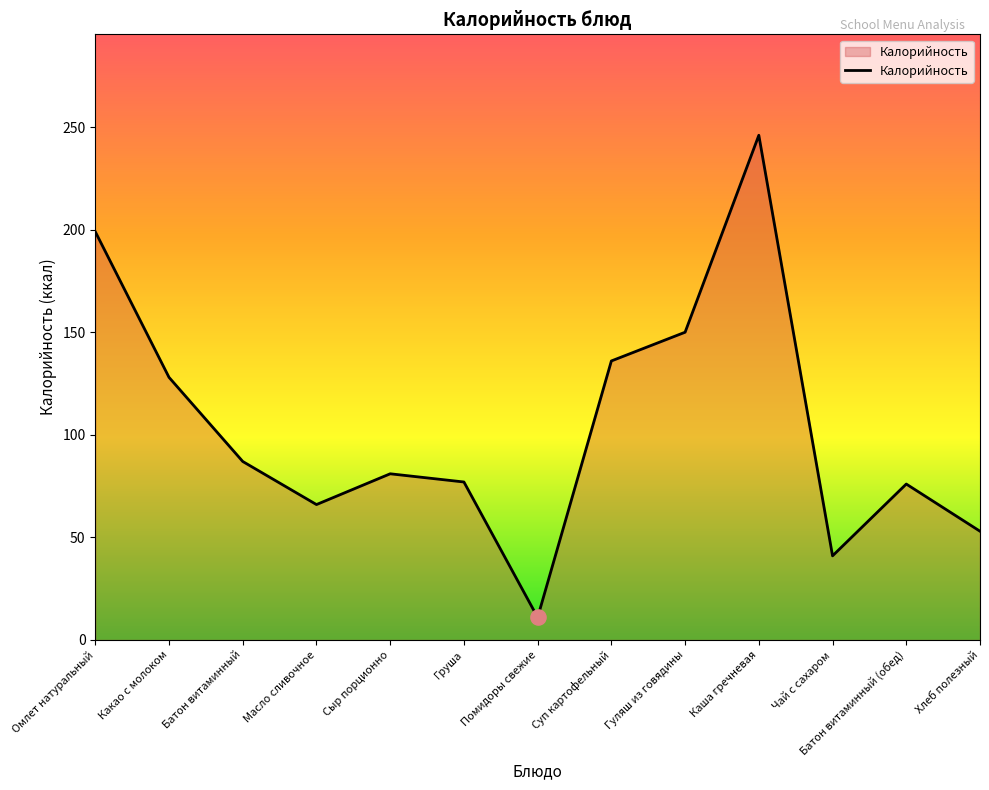

What is the ratio of the value at Каша гречневая to the value at Гуляш из говядины?

1.6